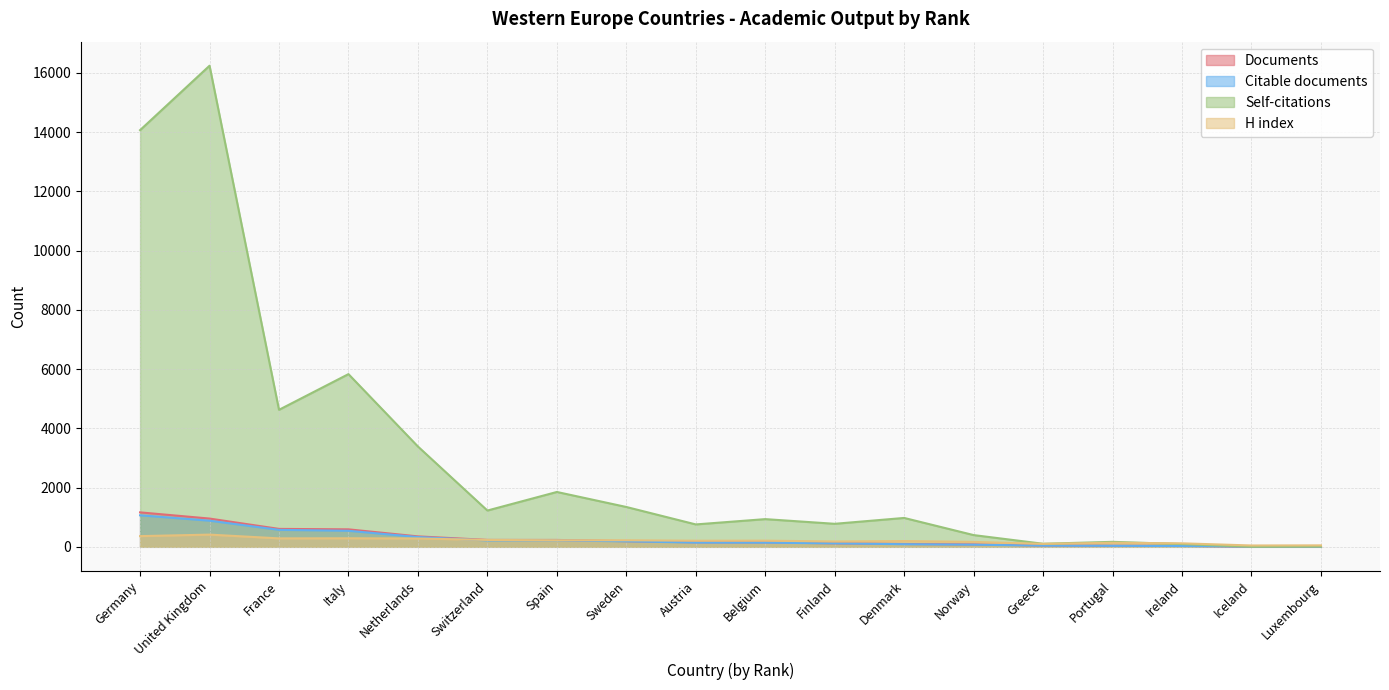

How many data points in Citable documents are above 142?

8